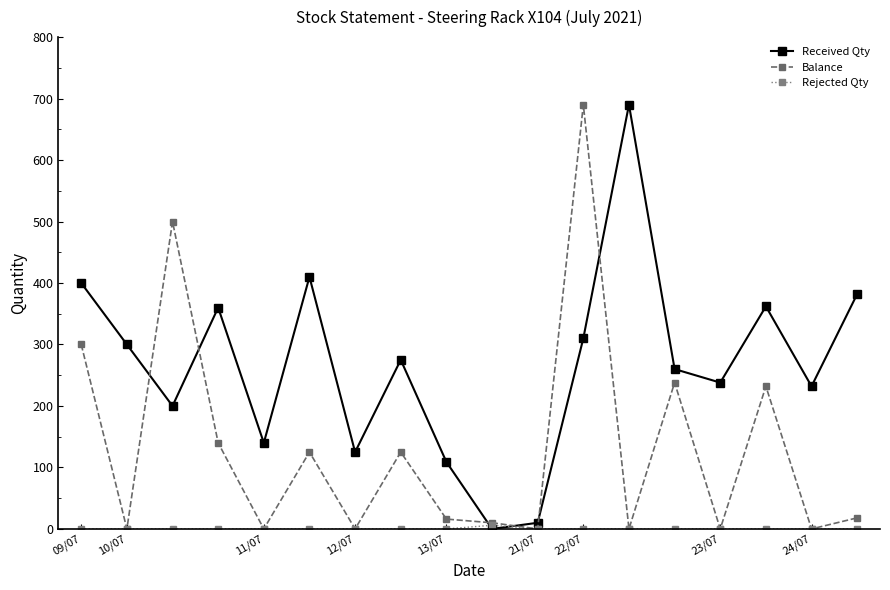

Is this an area chart (filled region under the line)?

No